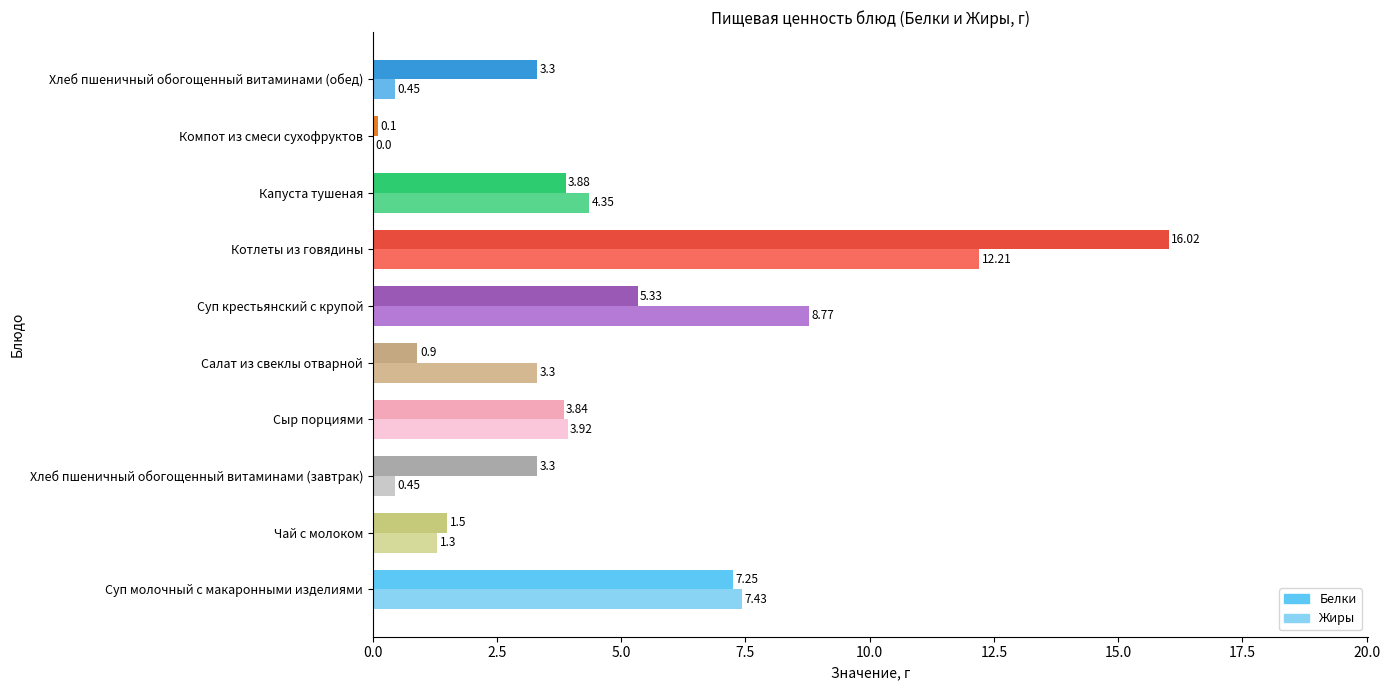

Which series has the largest total across all categories?

Белки